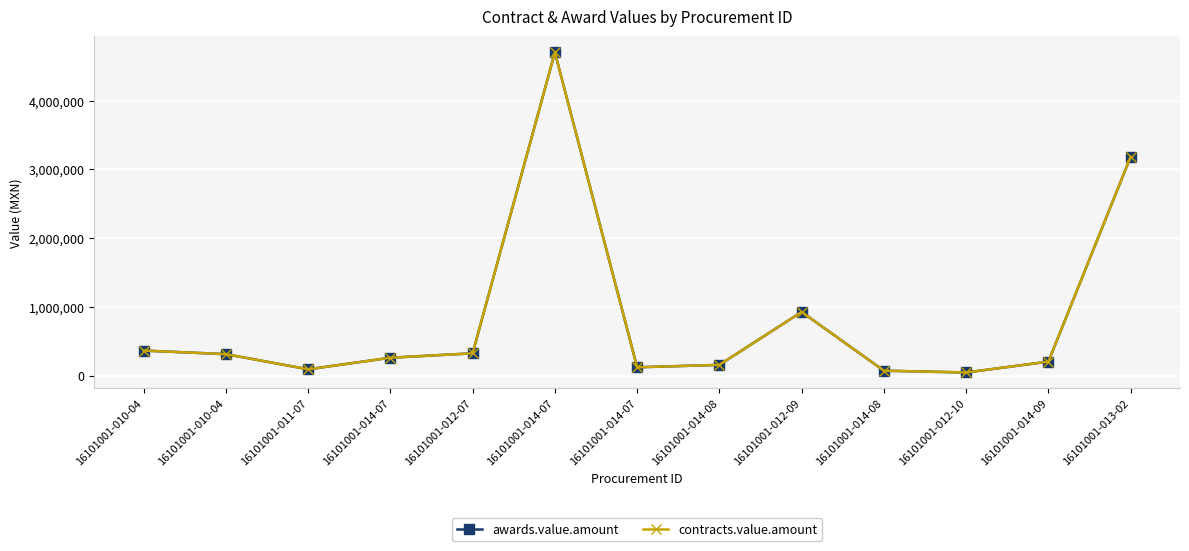

Which series has the largest range (max minus min)?

awards.value.amount